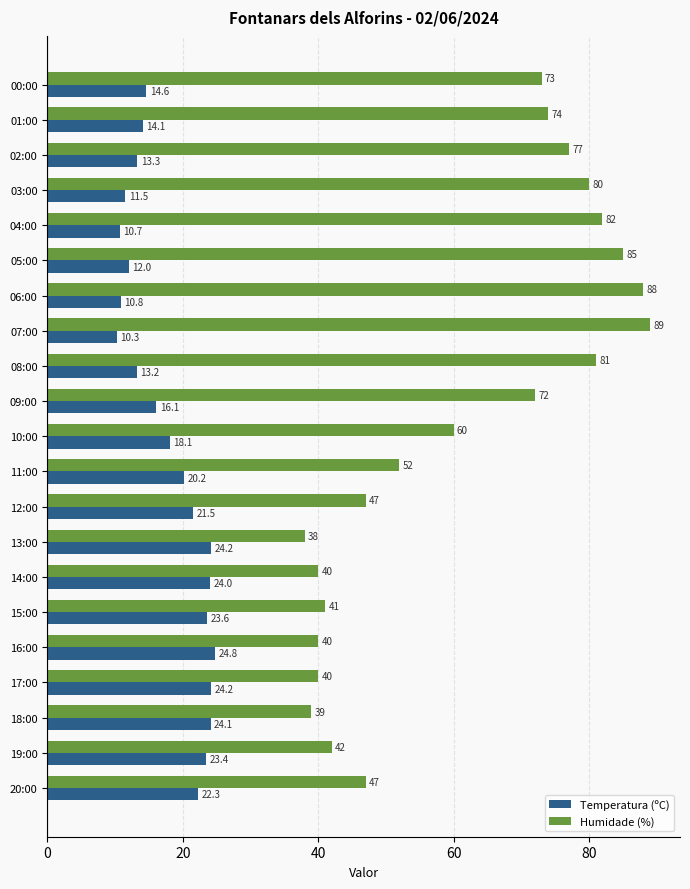

How many values in the Humidade (%) series are below 60?

10